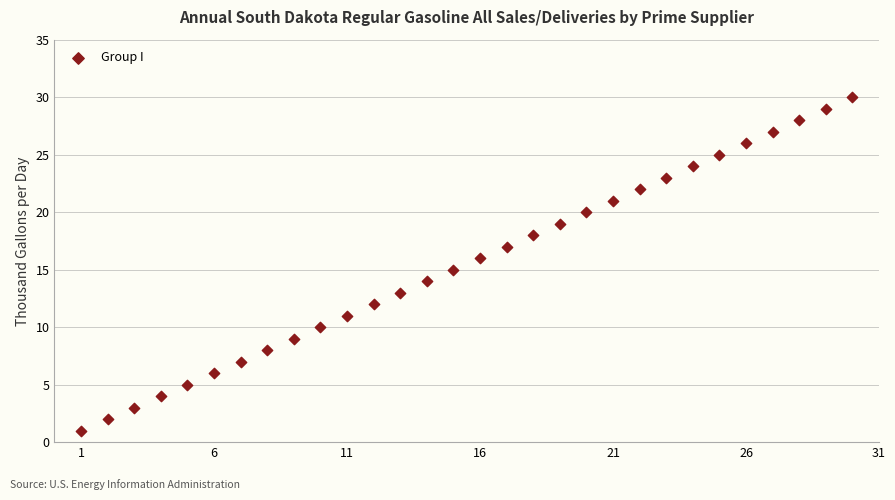

What is the range of Y values (max minus min)?

29